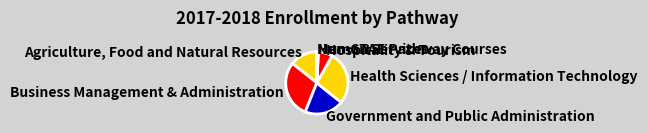

True or false: Health Sciences / Information Technology accounts for 17% of the total.

False